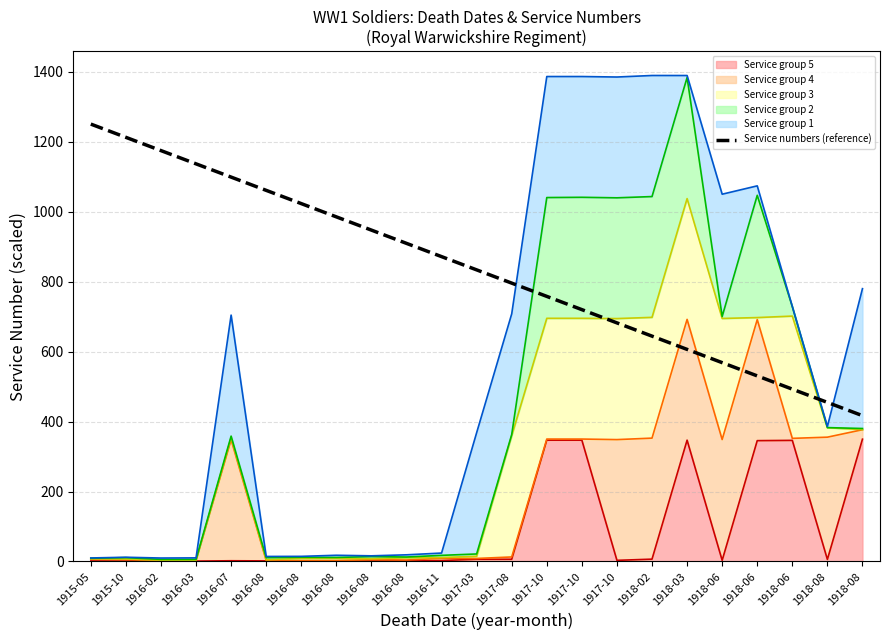

Reading right to left, list all the values displayed in this chart.

1918-08=417.0	1918-08=454.9	1918-06=492.8	1918-06=530.7	1918-06=568.6	1918-03=606.5	1918-02=644.4	1917-10=682.3	1917-10=720.3	1917-10=758.2	1917-08=796.1	1917-03=834.0	1916-11=871.9	1916-08=909.8	1916-08=947.7	1916-08=985.6	1916-08=1023.5	1916-08=1061.4	1916-07=1099.3	1916-03=1137.2	1916-02=1175.1	1915-10=1213.1	1915-05=1251.0